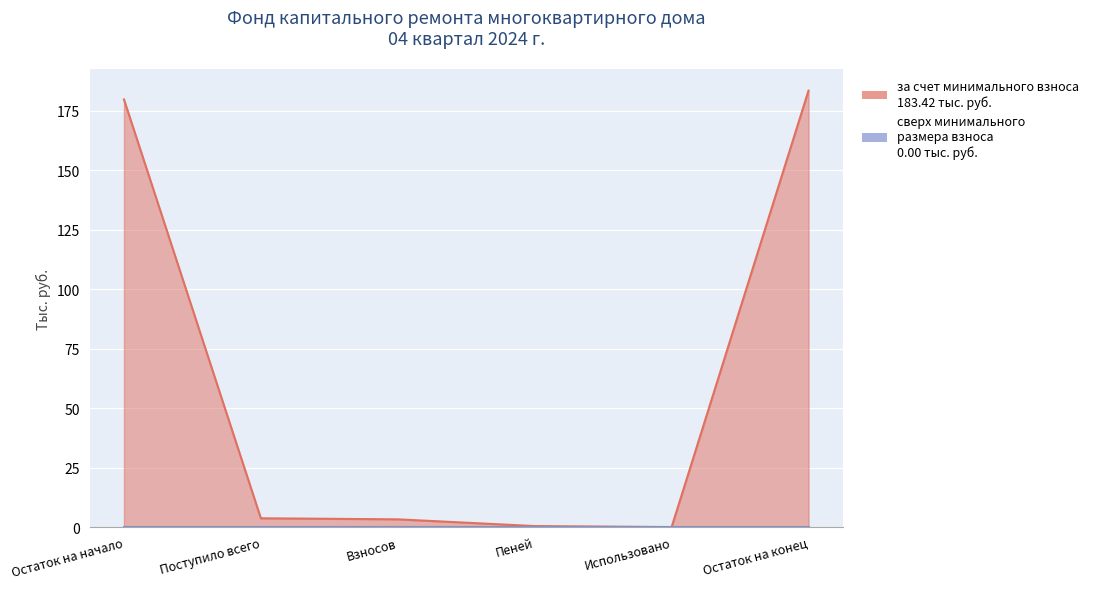

At which category does the data reach its first local valley?

Использовано